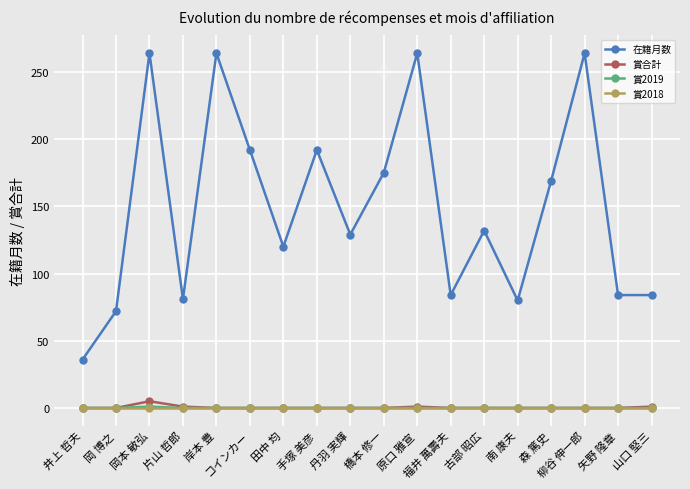

How many data points does each series have?

18